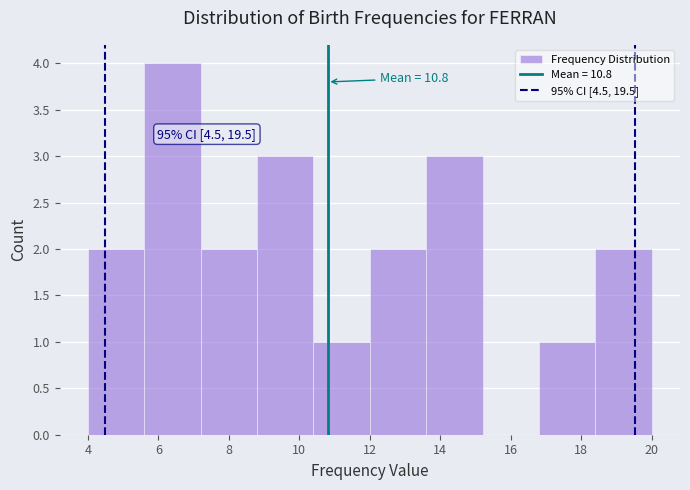

Over which range of the x-axis is the bar tallest?

5.6 to 7.2